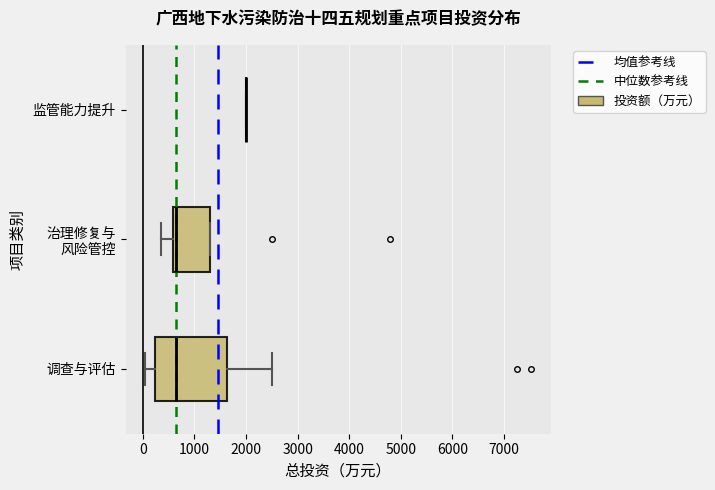

Reading bottom to top, read every box against the x-axis: the position of its median line, the range the box covers, and the ends of its whiskers. The values are not printed on the chart, so give them approximately, as read against the axis.

调查与评估: median 600, box 200 to 1600, whiskers 0 to 2500
治理修复与 风险管控: median 700, box 600 to 1300, whiskers 400 to 1300
监管能力提升: box collapsed to a line at 2000, whiskers 2000 to 2000